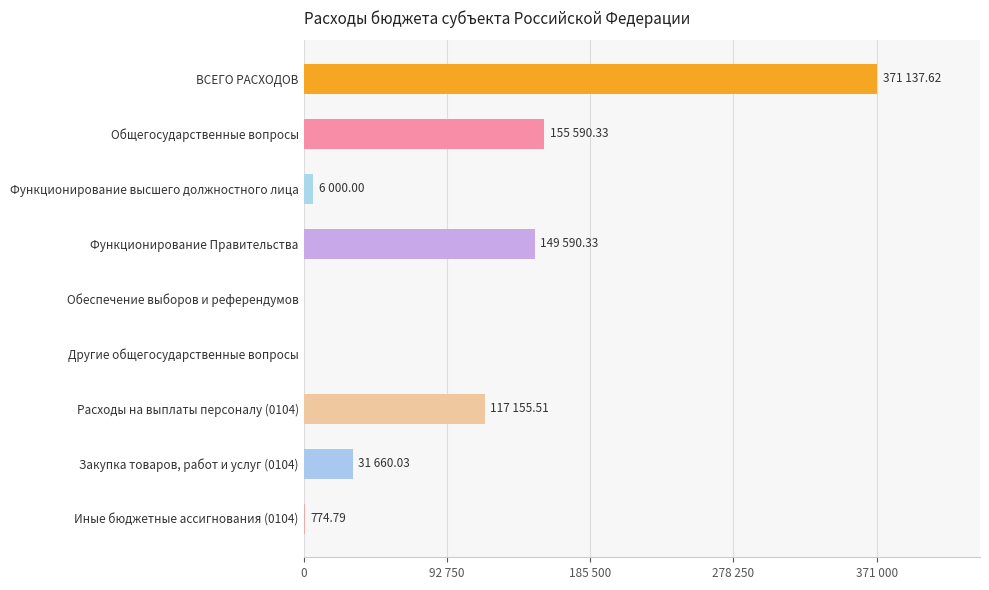

At which label is the value closest to 185568?

Общегосударственные вопросы